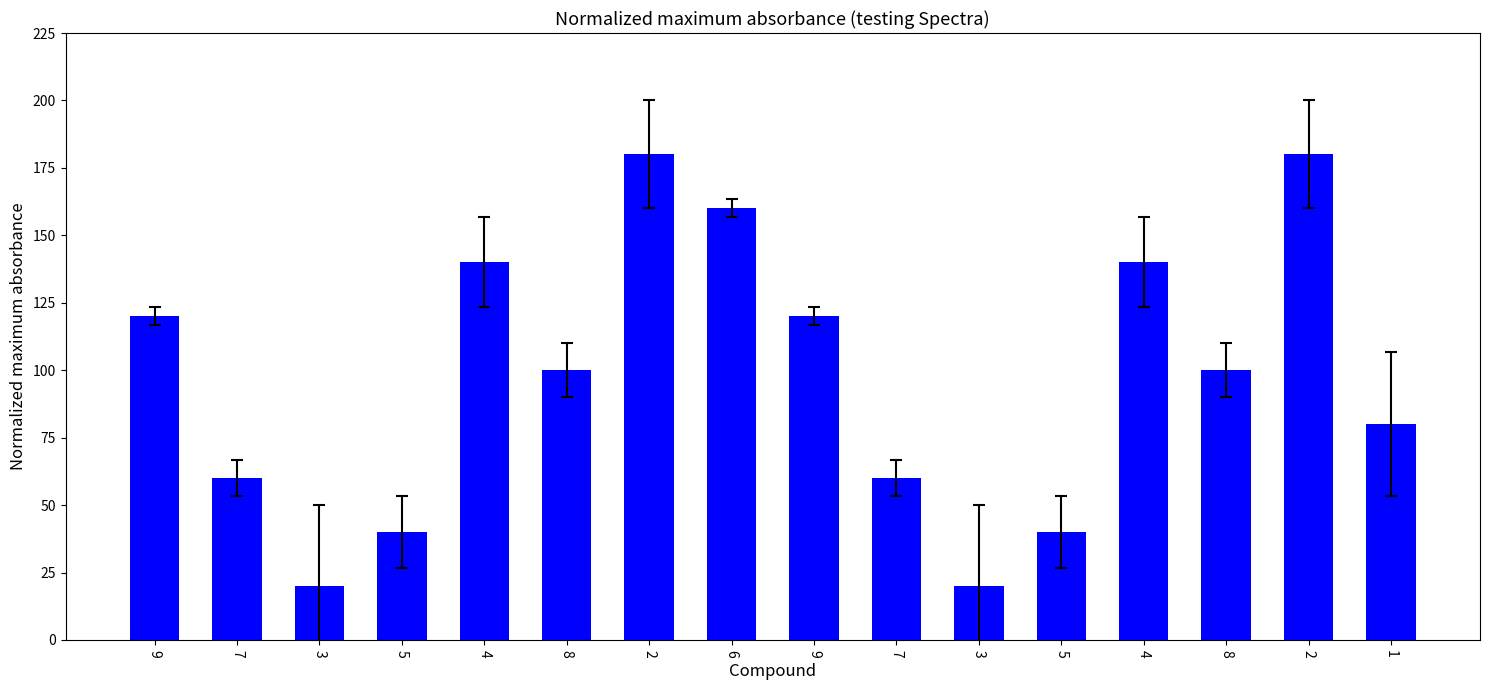

Reading left to right, list all the values displayed in this chart.

9=120	7=60	3=20	5=40	4=140	8=100	2=180	6=160	9=120	7=60	3=20	5=40	4=140	8=100	2=180	1=80